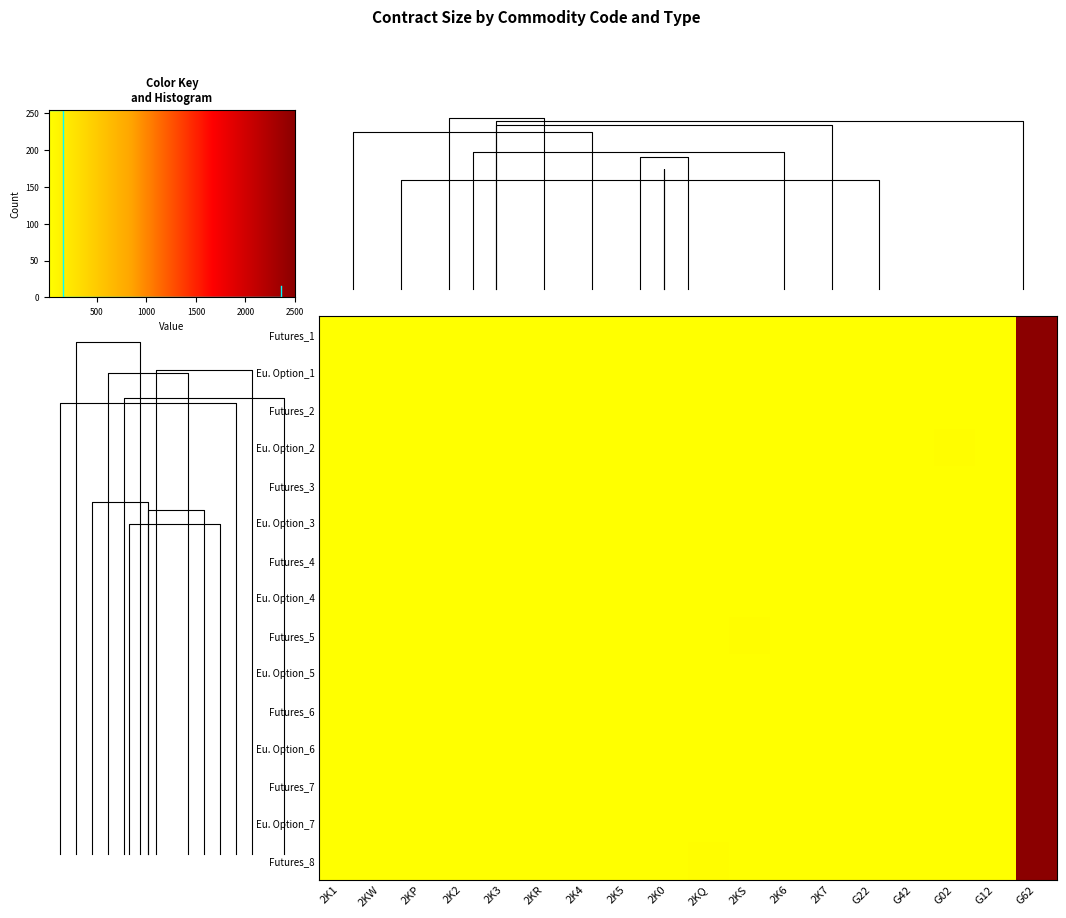

What is the lowest value of the 2K4 series?

20